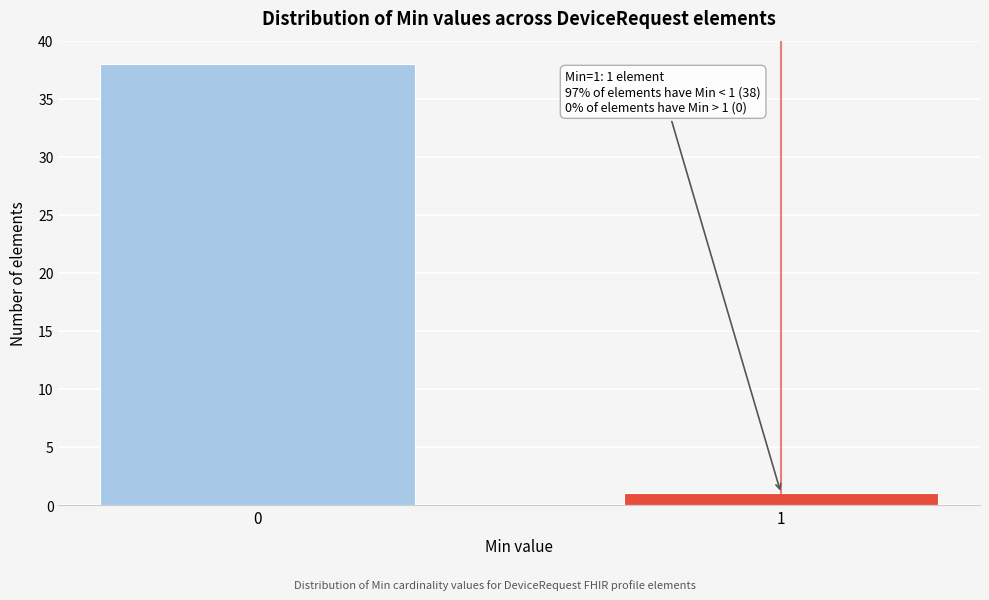

Reading right to left, extract all data points from this chart.

1	38